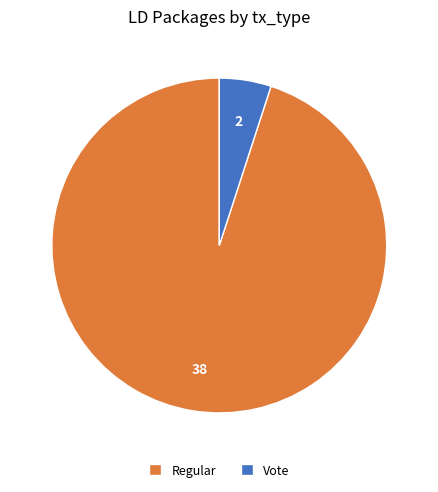

True or false: Vote accounts for 1% of the total.

False